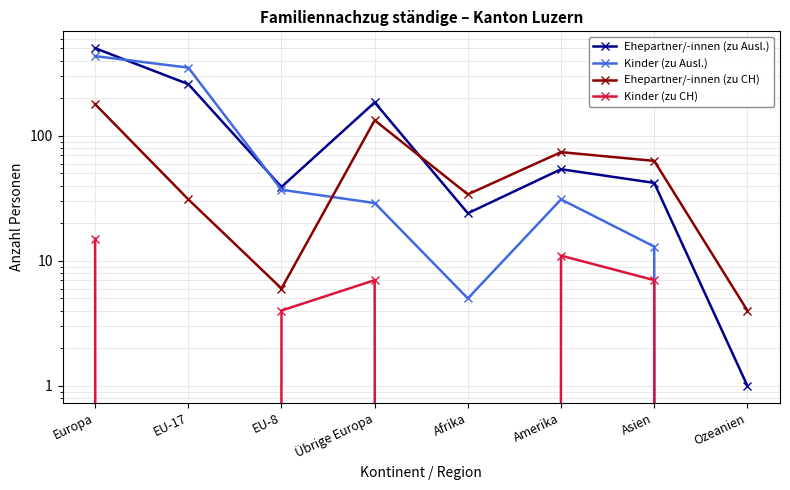

How many Kinder (zu CH) values are between 0 and 11?

7